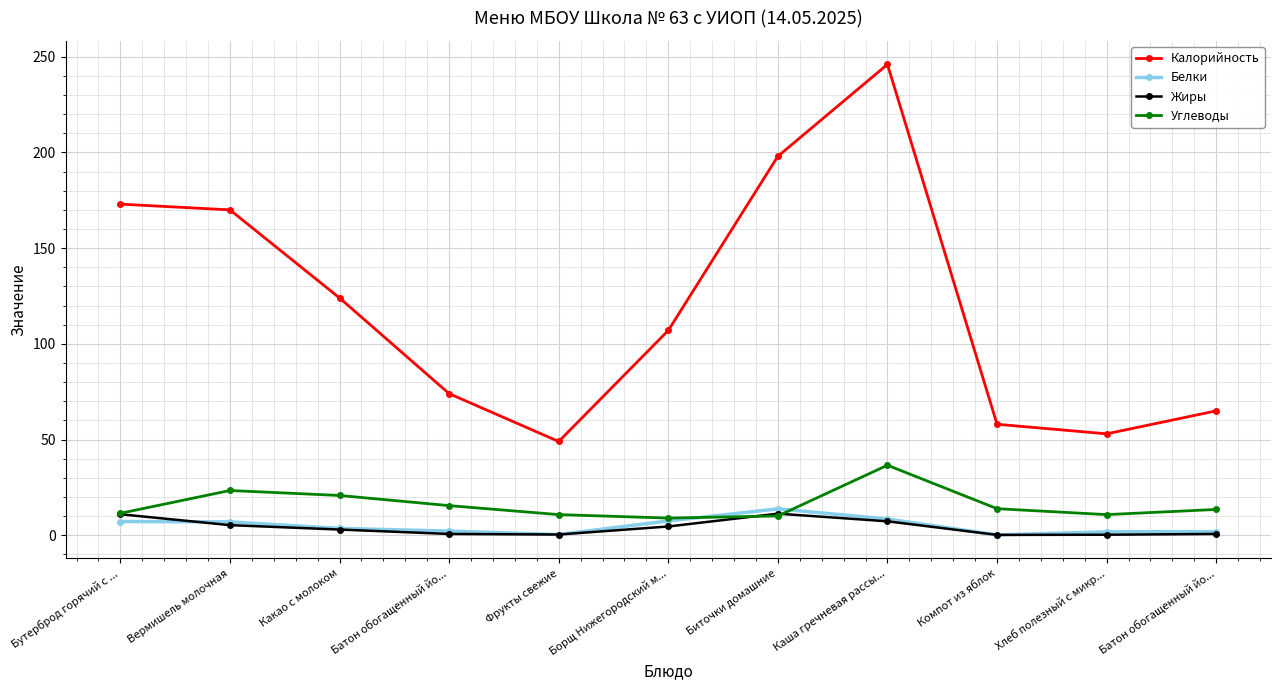

Which series ends up on top after the final intersection of Углеводы and Жиры?

Углеводы